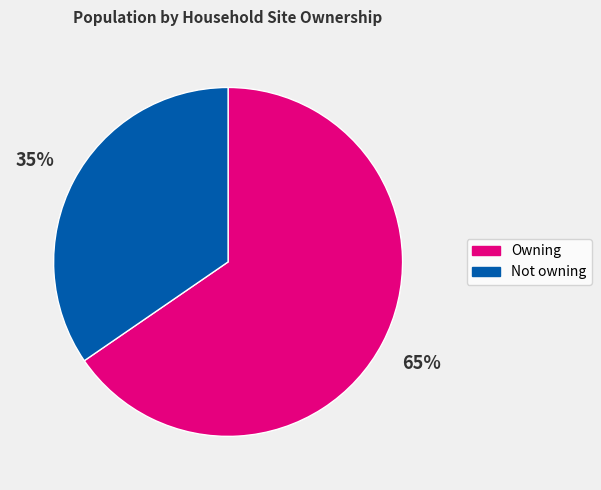

To the nearest percent, what portion does Not owning represent?

35%